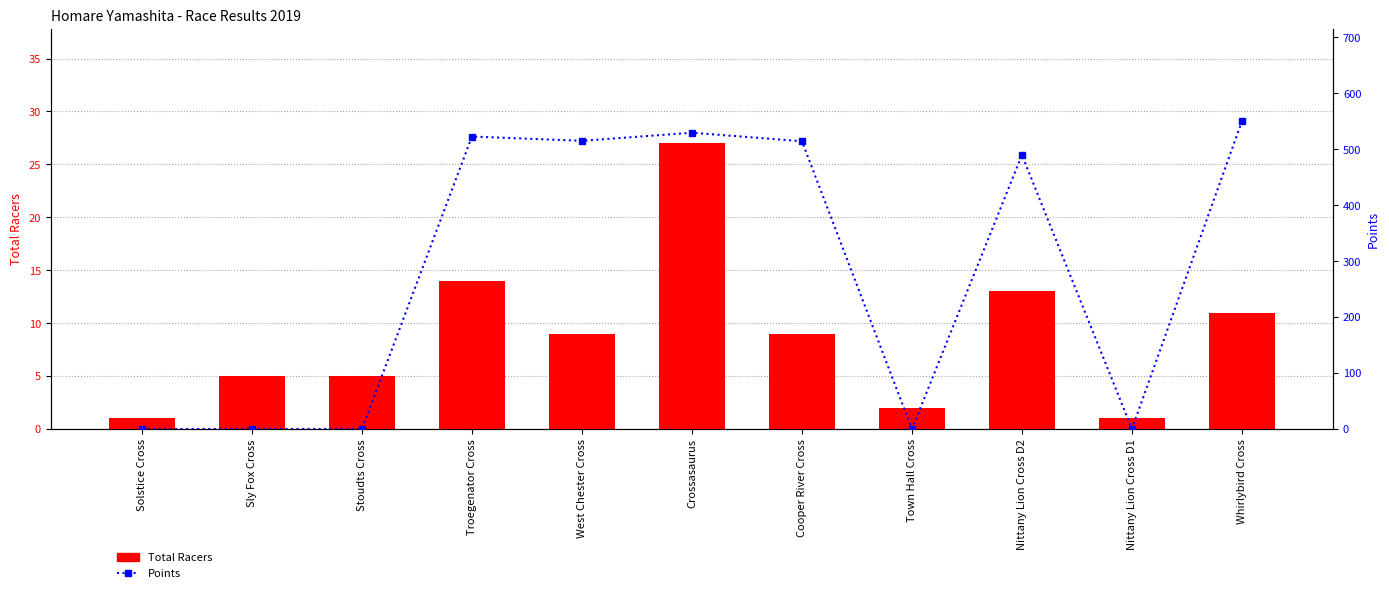

Rank the series at Solstice Cross from highest to lowest value.

Total Racers, Points